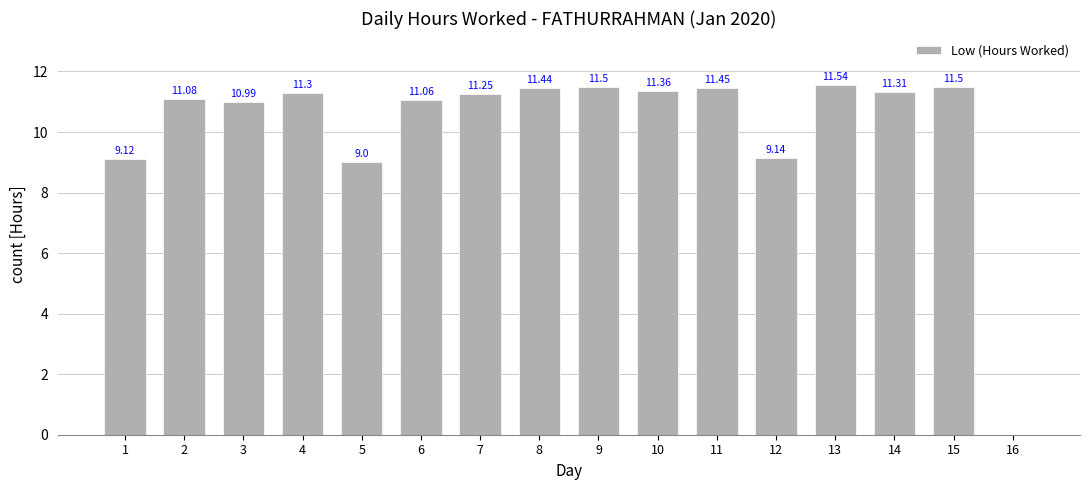

How many data points does each series have?

16